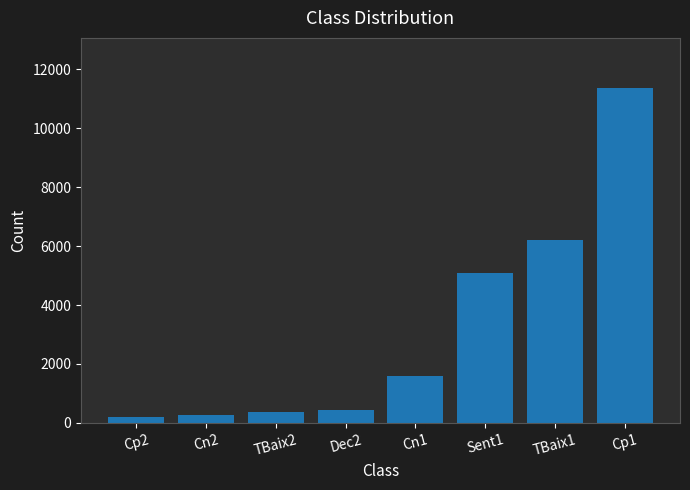

What is the label of the 1st bar from the right?

Cp1